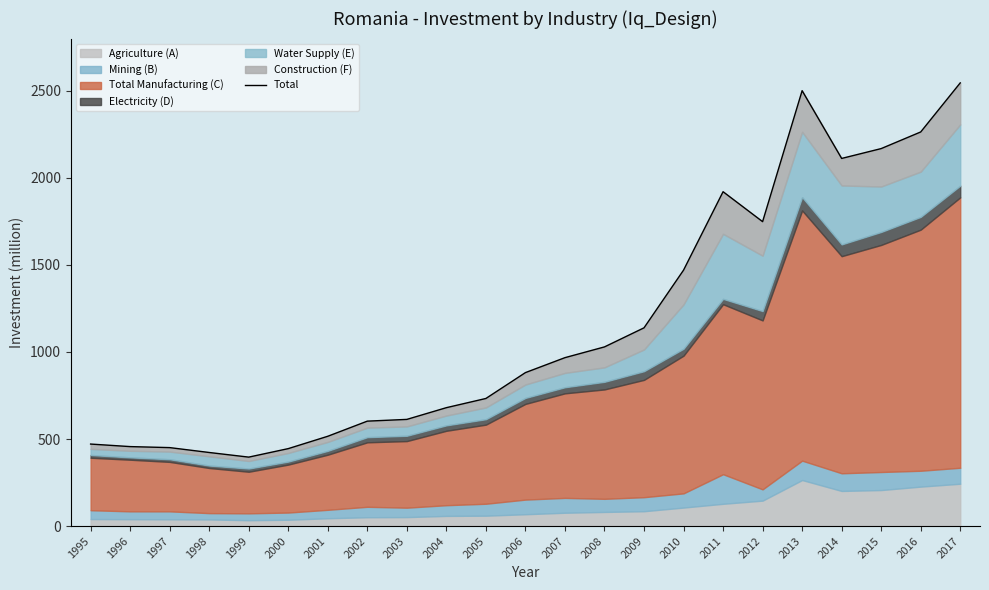

At which label does the data first exceed 881?

2006